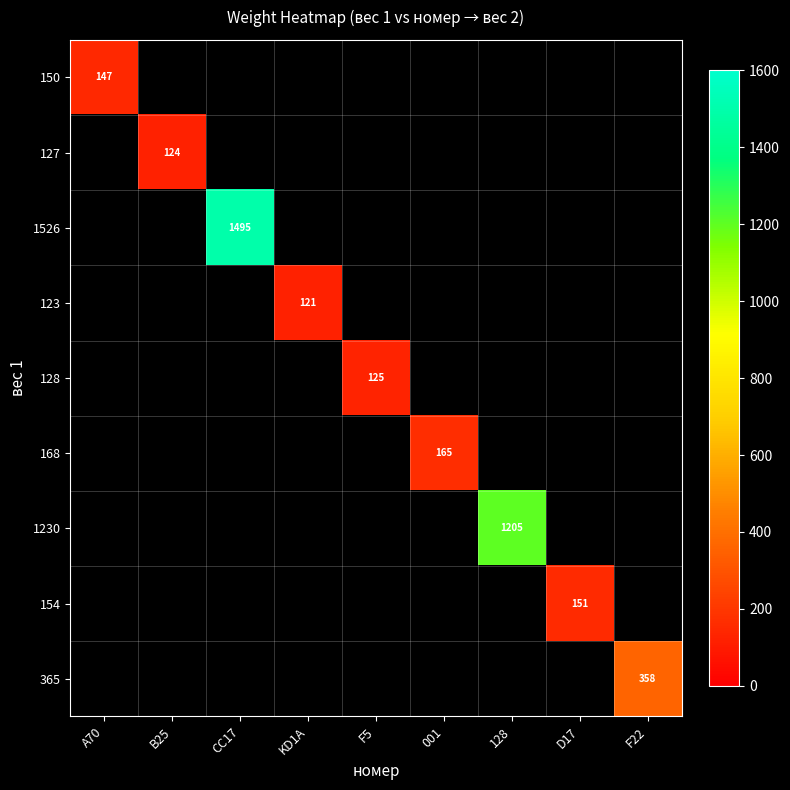

True or false: 150 has a value of 71 at A70.

False